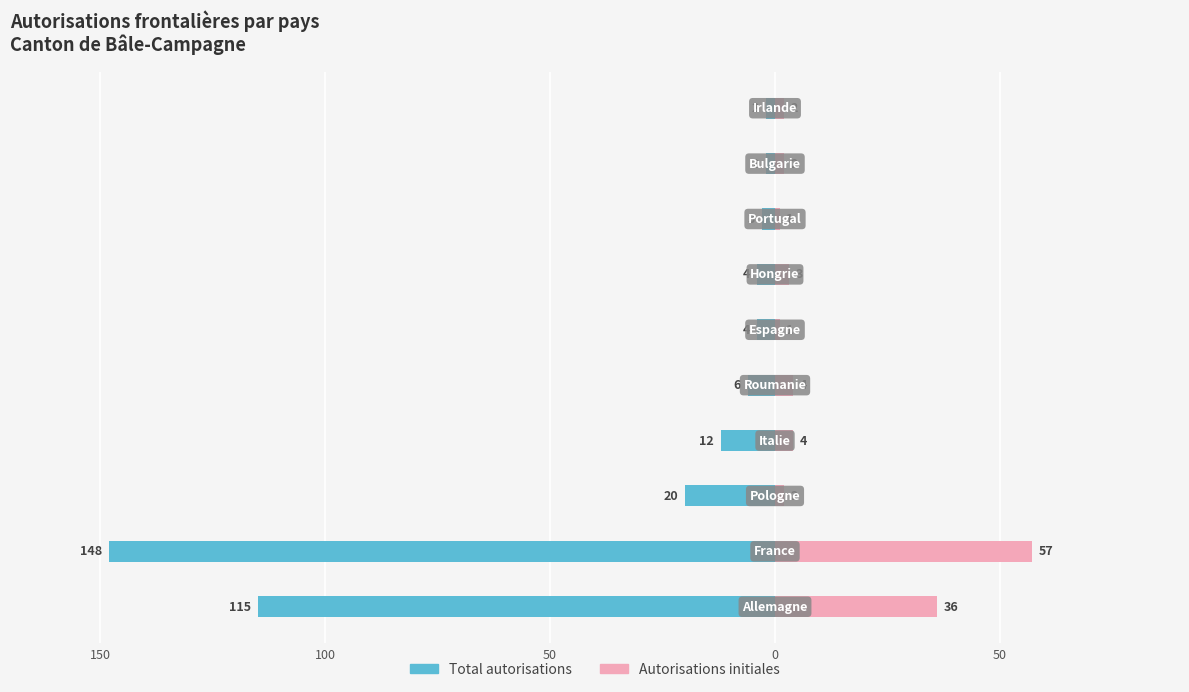

What is the value of the Total autorisations bar at the 4th from the left?

-12